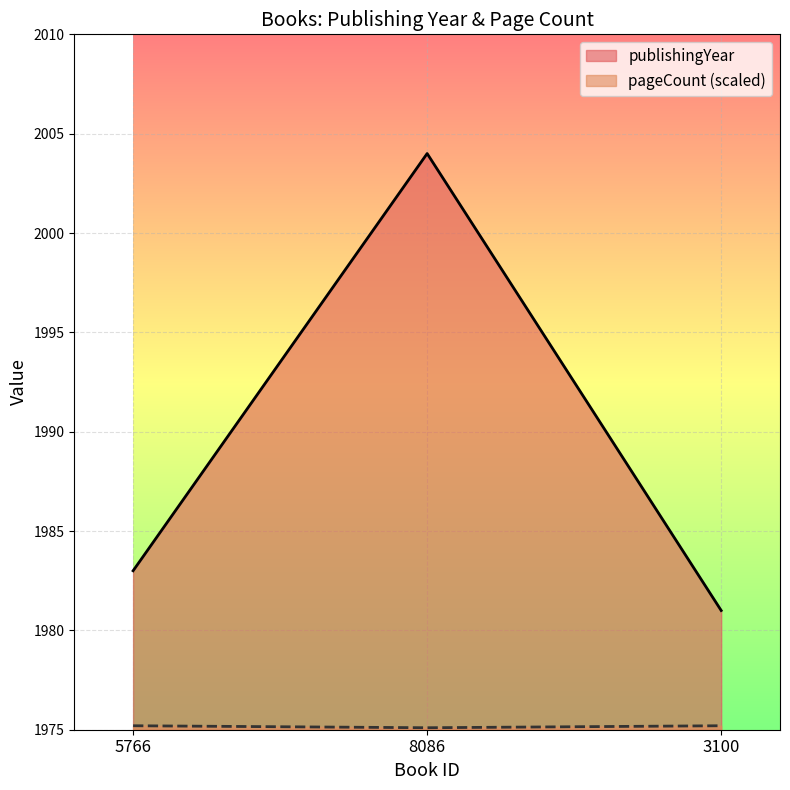

What is the sum of the publishingYear values at 5766 and 8086?

3987.0